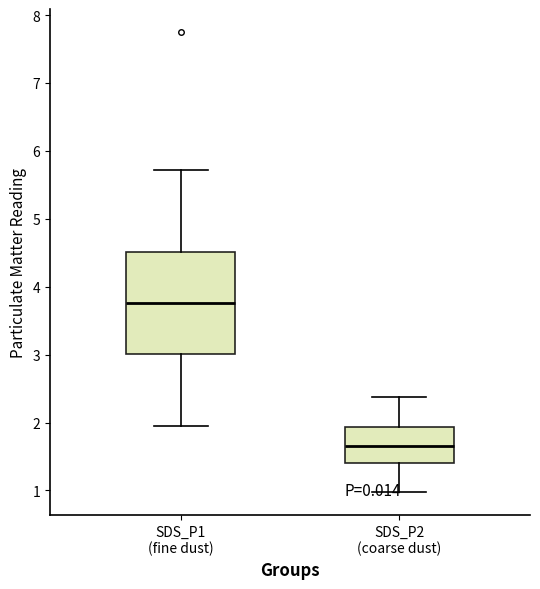

Where does the lower whisker of the box for SDS_P1 (fine dust) end on the y-axis? The values are not printed on the chart, so give them approximately, as read against the axis.

2.0